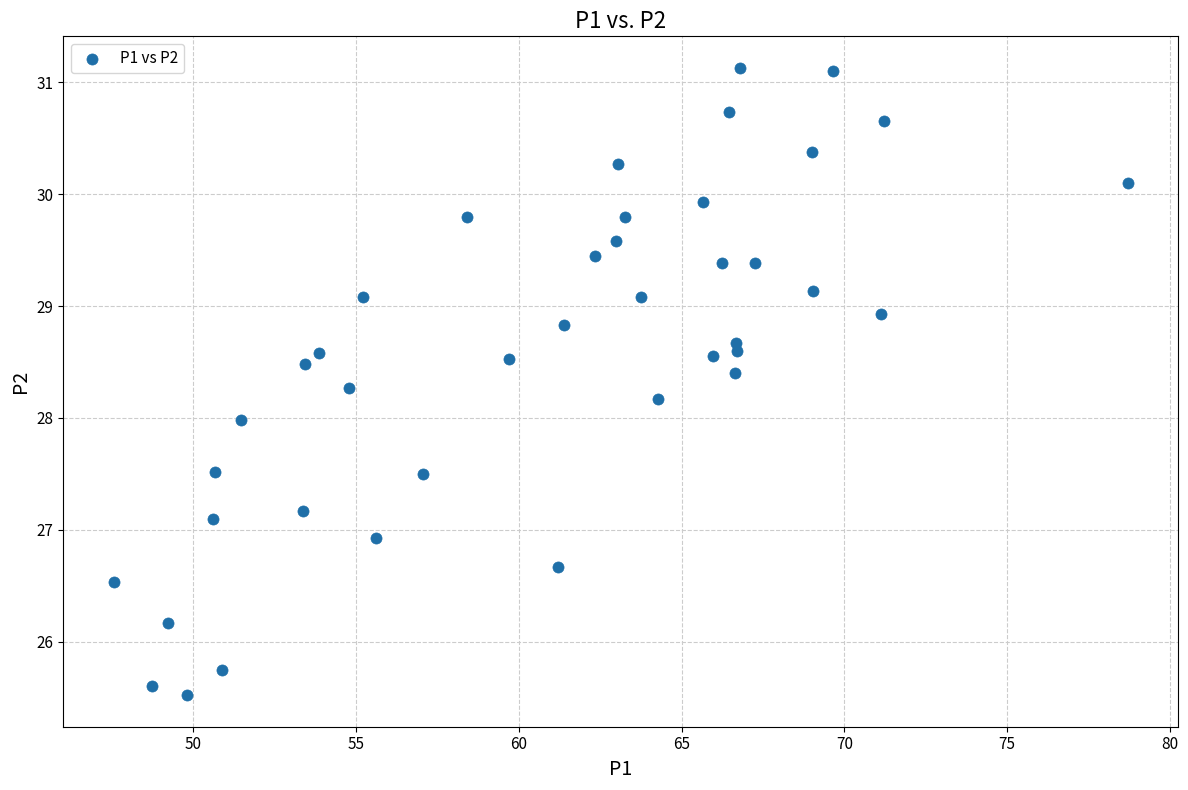

What is the range of X values (max minus min)?

31.1